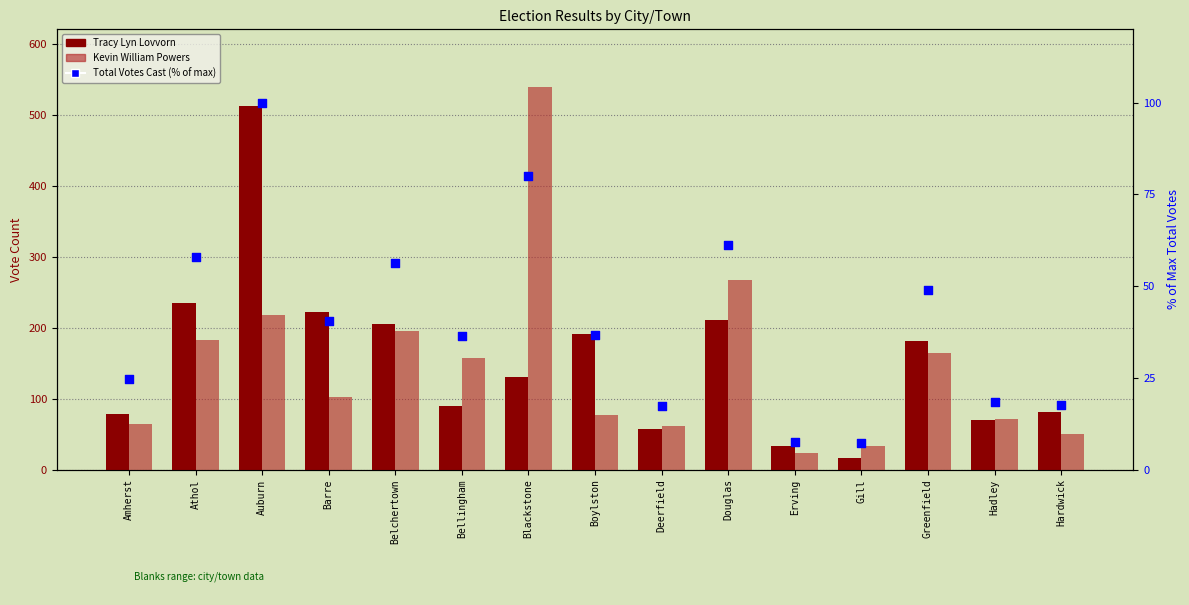

Which series reaches the minimum Y coordinate?

Total Votes Cast (% of max)